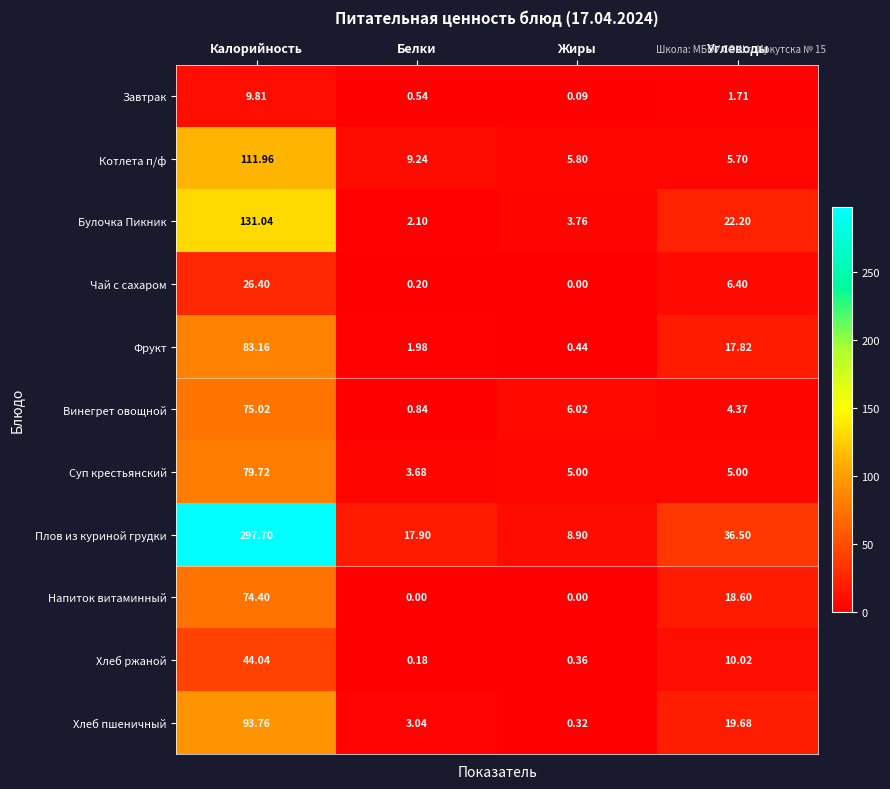

Where does the Винегрет овощной series first go above 6?

Калорийность